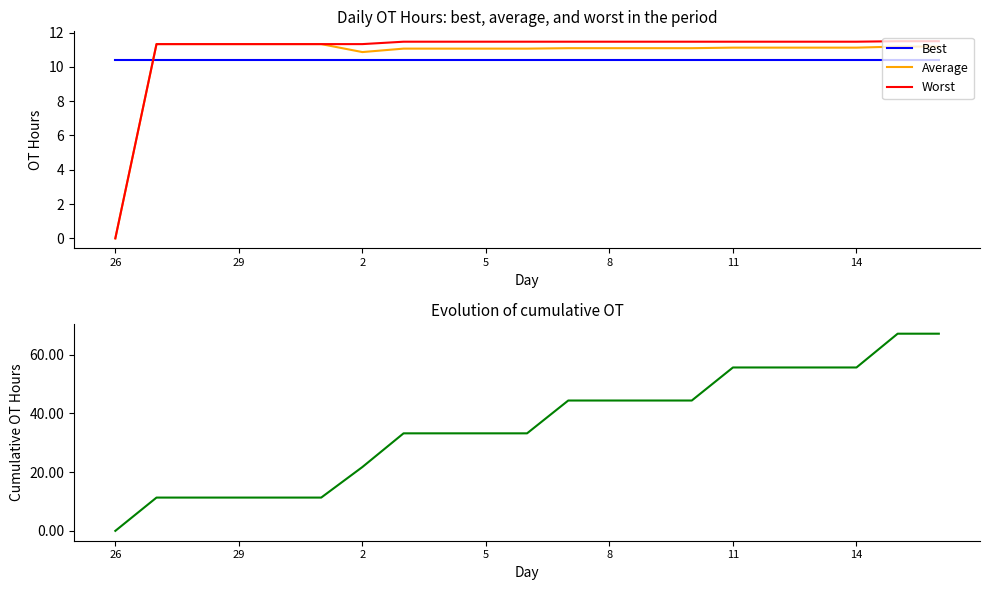

What is the maximum value shown in the chart?

67.1